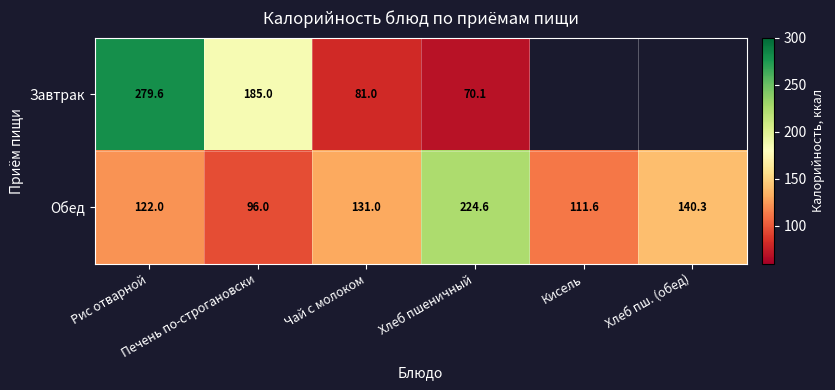

At which category is the sum across all series the highest?

Рис отварной